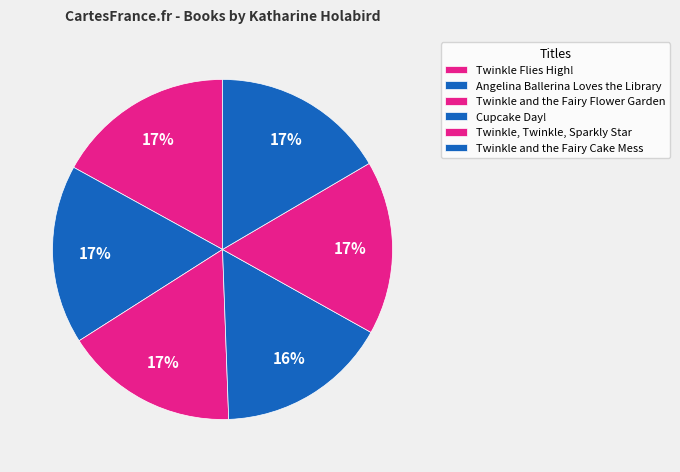

The Cupcake Day! slice represents 16% of the pie. True or false?

True